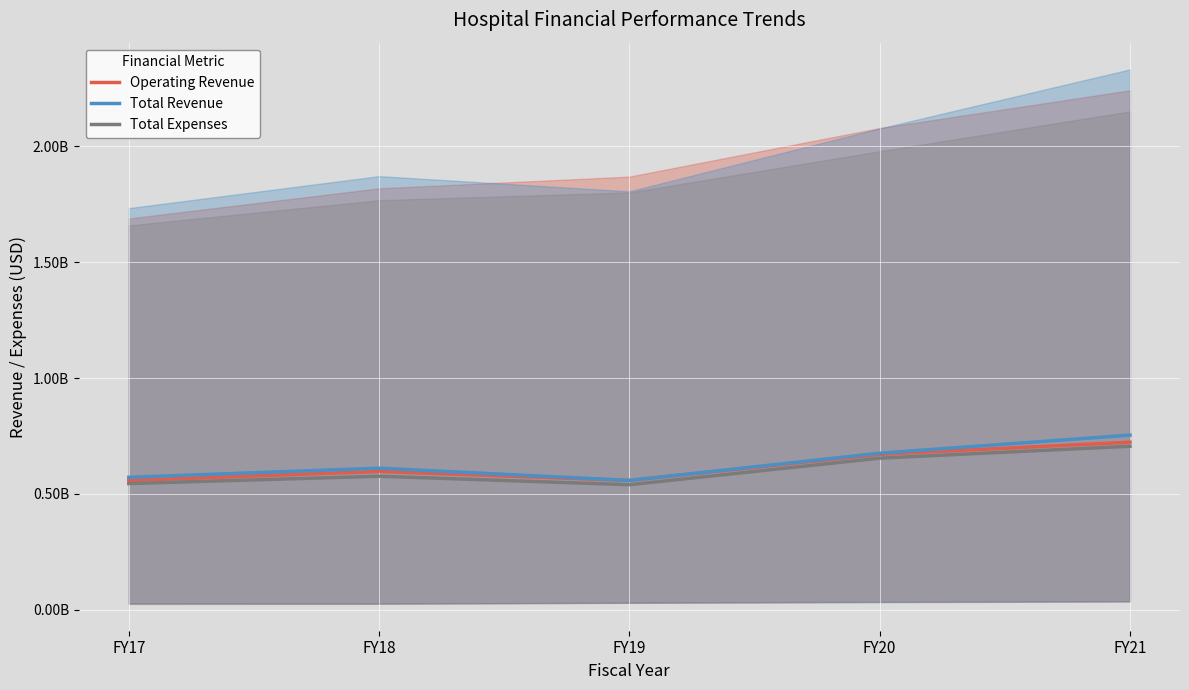

List the series in order of their peak value, lowest first.

Total Expenses, Operating Revenue, Total Revenue